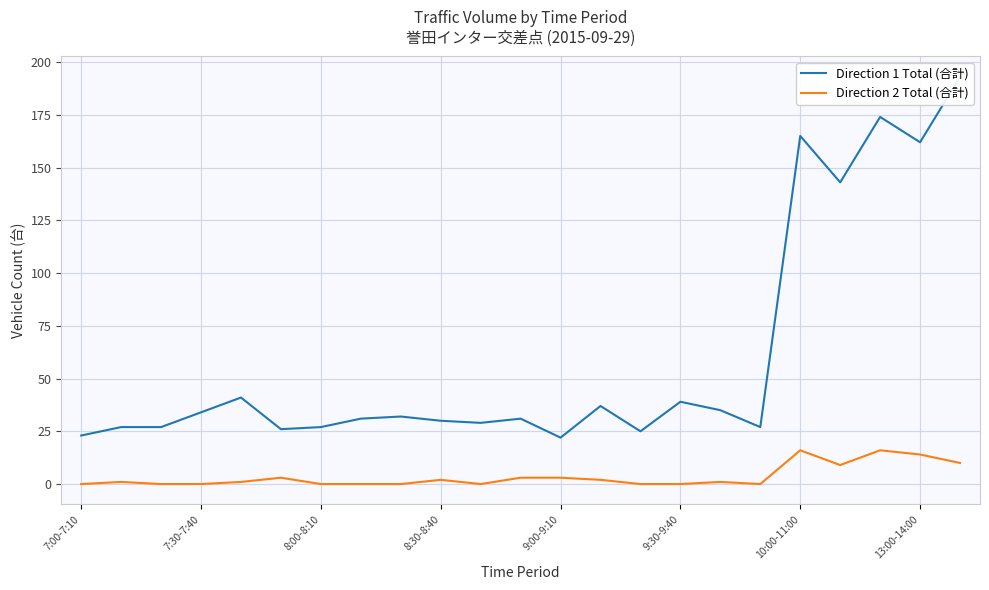

Which category has the lowest value in the Direction 2 Total (合計) series?

7:00-7:10